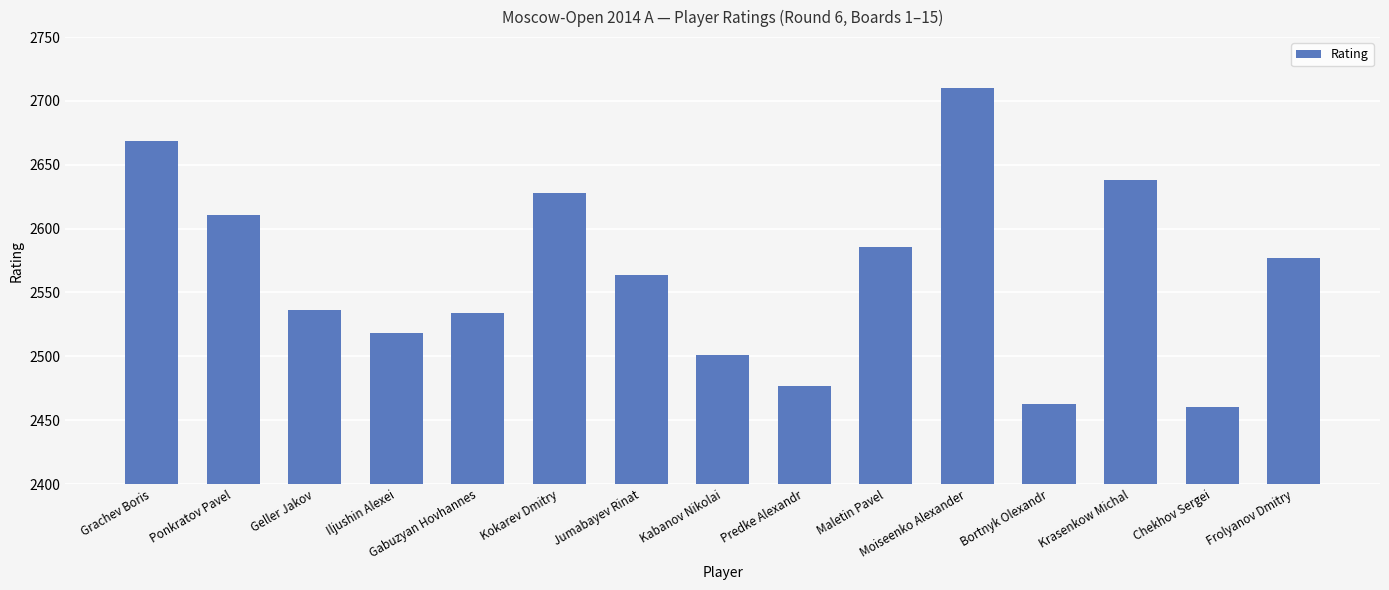

What is the greatest value displayed?

2710